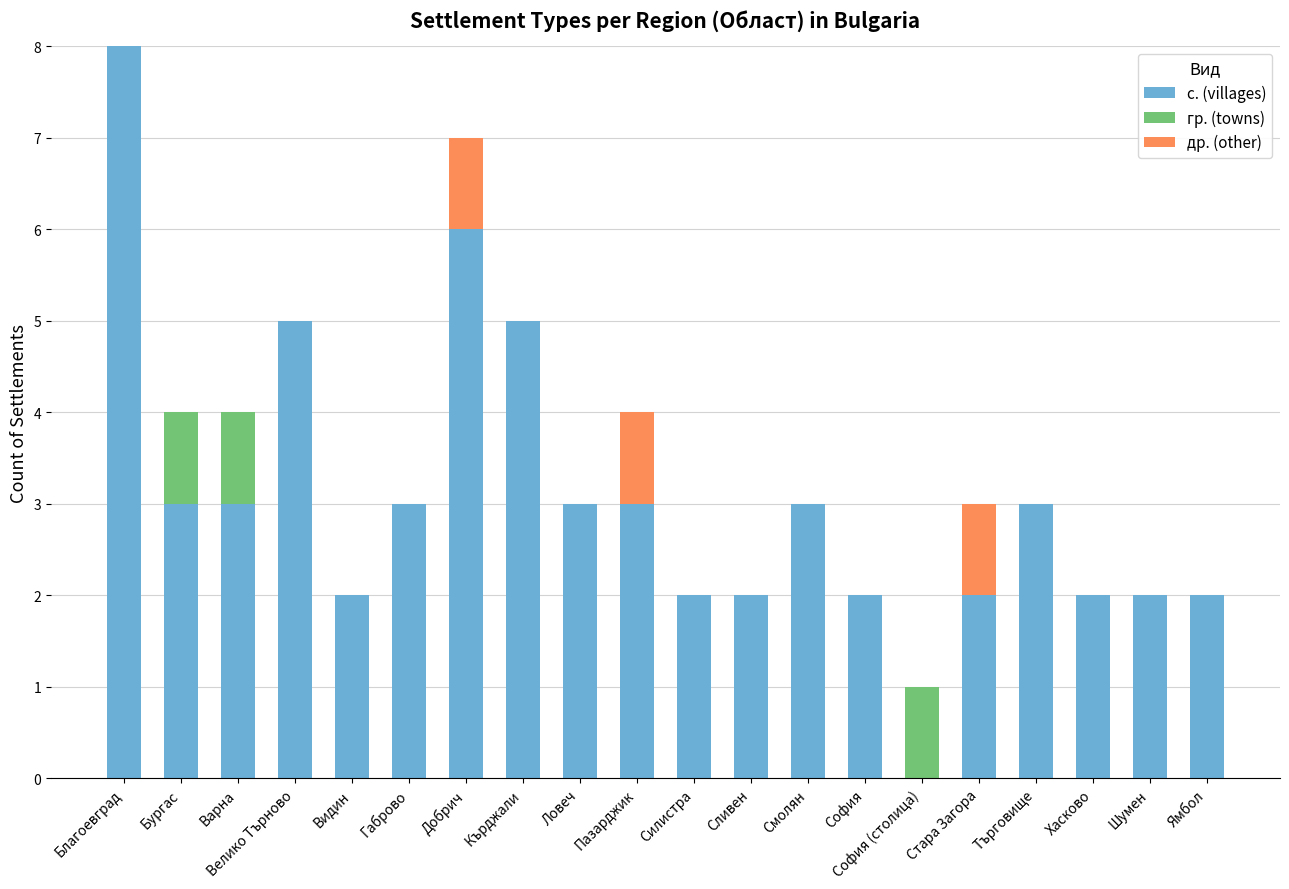

Is it true that с. (villages) equals 9 at Добрич?

False